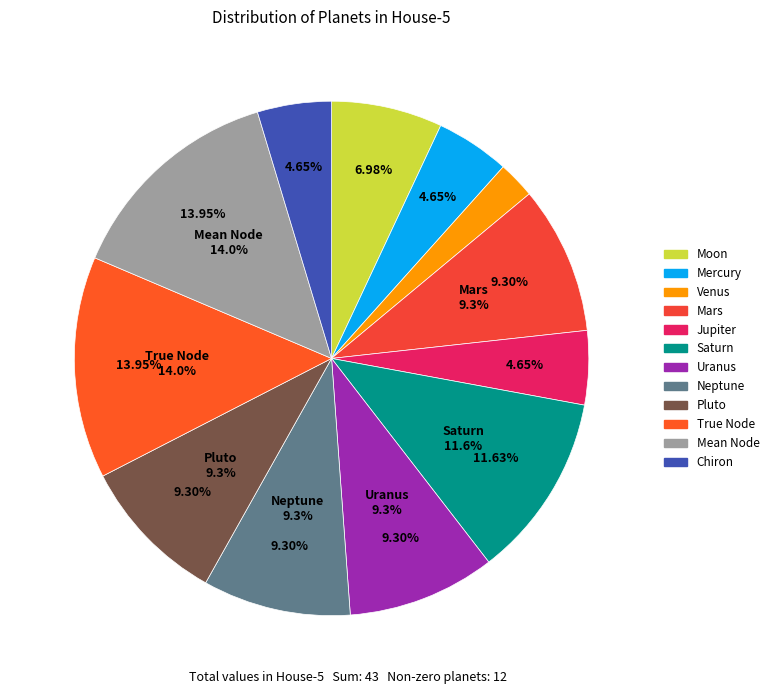

Is there any slice that represents more than half of the pie?

No